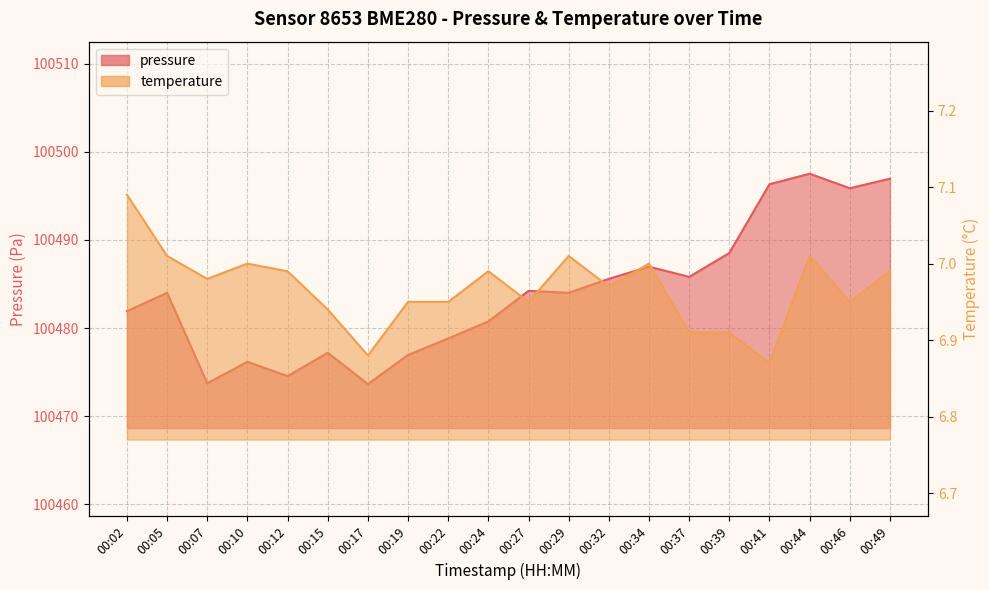

What is the sum of all pressure values?

2009679.5